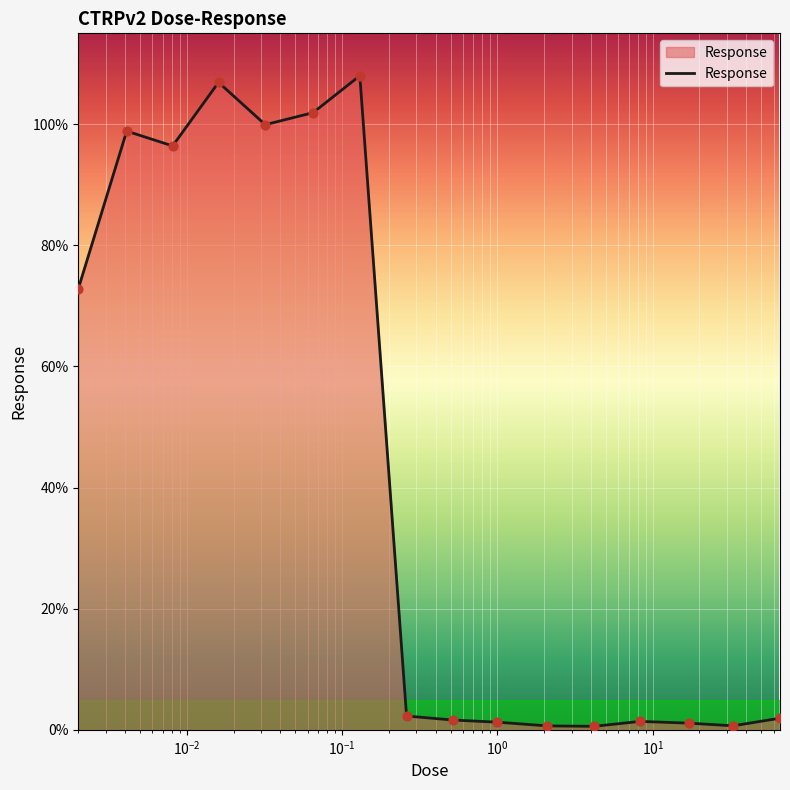

What is the greatest value displayed?

108.0